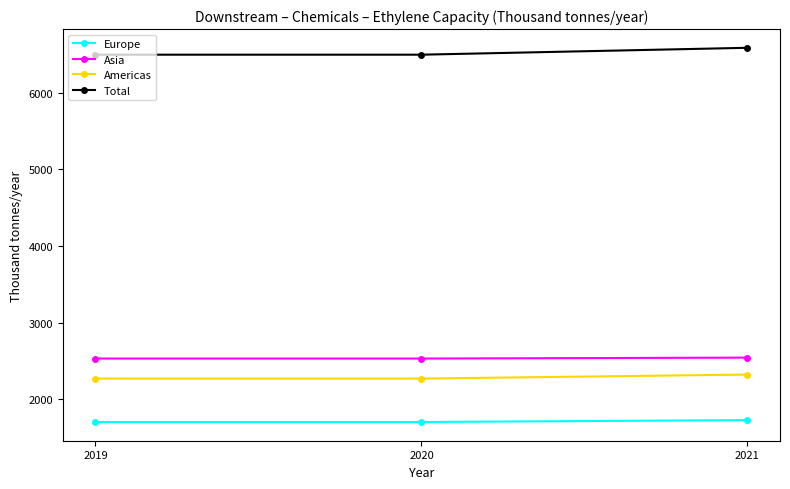

What are all the series names shown in the legend?

Europe, Asia, Americas, Total